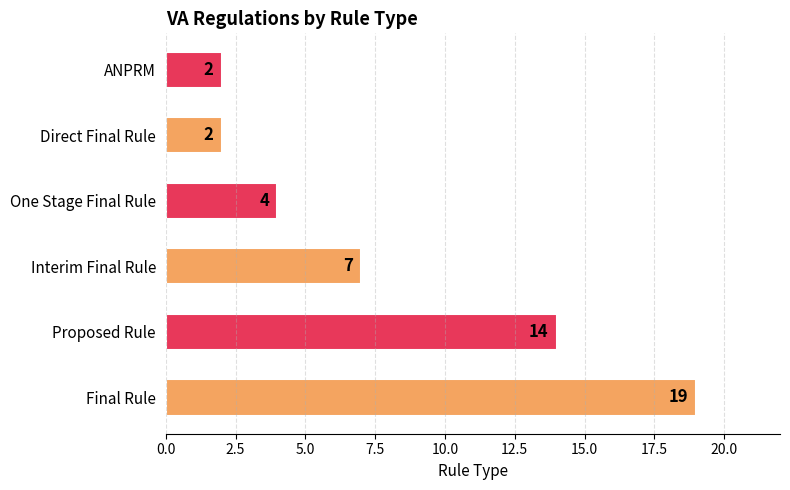

Is it true that the value at Interim Final Rule is 12?

False